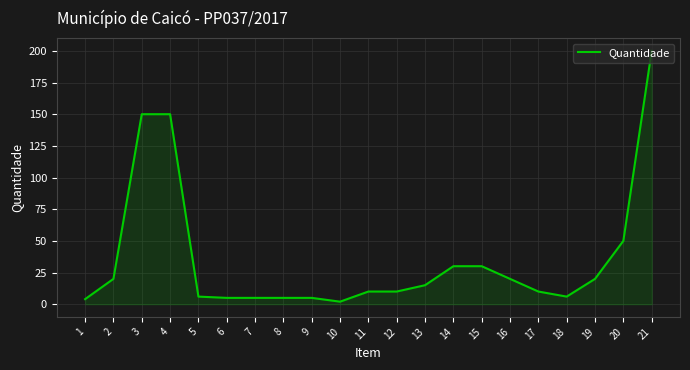

What is the sum of all values?

753